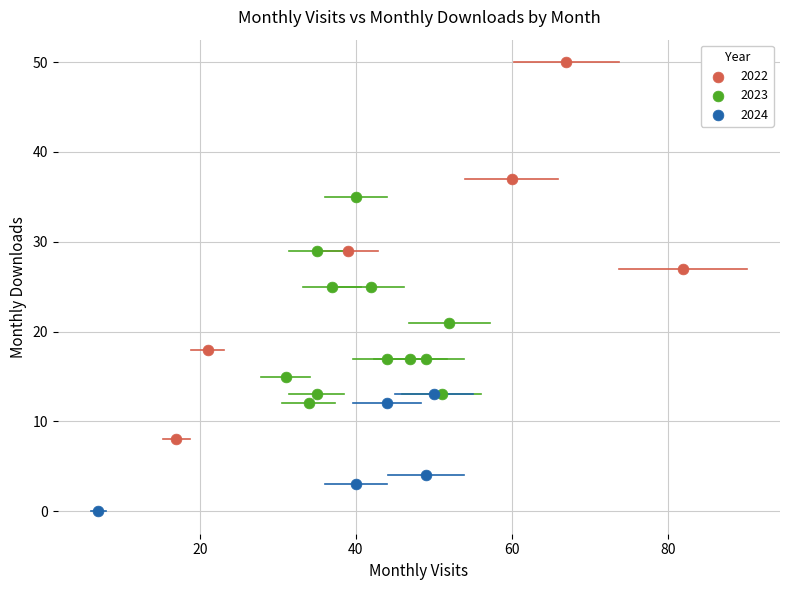

What are all the series names shown in the legend?

2022, 2023, 2024